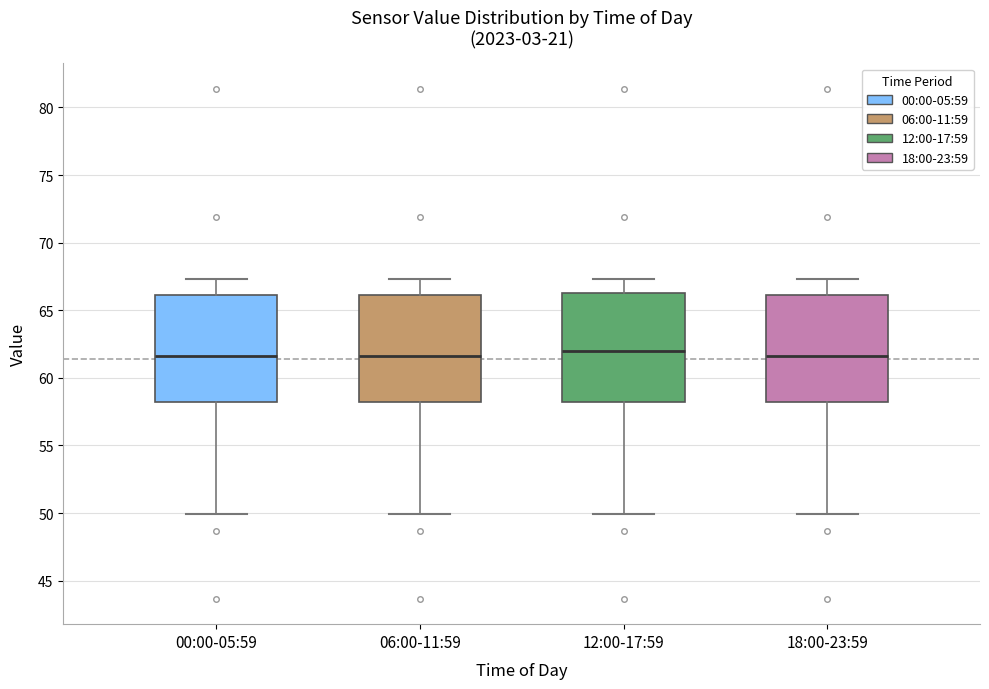

Reading left to right, read every box against the y-axis: the position of its median line, the range the box covers, and the ends of its whiskers. The values are not printed on the chart, so give them approximately, as read against the axis.

00:00-05:59: median 61.5, box 58.0 to 66.0, whiskers 50.0 to 67.5
06:00-11:59: median 61.5, box 58.0 to 66.0, whiskers 50.0 to 67.5
12:00-17:59: median 62.0, box 58.0 to 66.5, whiskers 50.0 to 67.5
18:00-23:59: median 61.5, box 58.0 to 66.0, whiskers 50.0 to 67.5